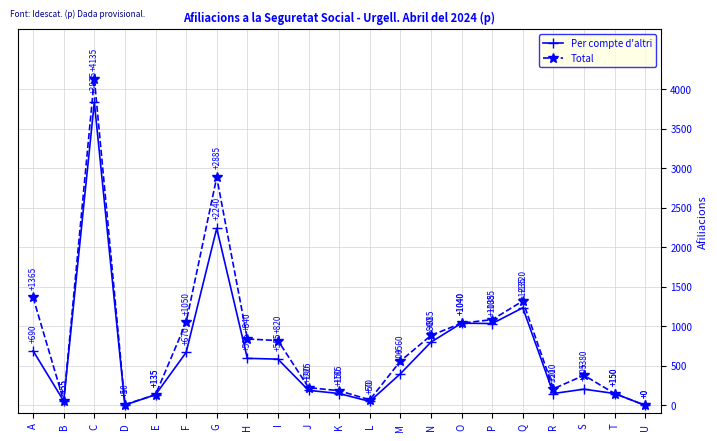

Reading right to left, extract all data points from this chart.

Per compte d'altri: 0	150	205	150	1235	1035	1040	800	400	50	150	190	585	595	2240	670	135	5	3835	55	690
Total: 0	150	380	210	1320	1085	1040	885	560	70	185	225	820	840	2885	1050	135	10	4135	55	1365